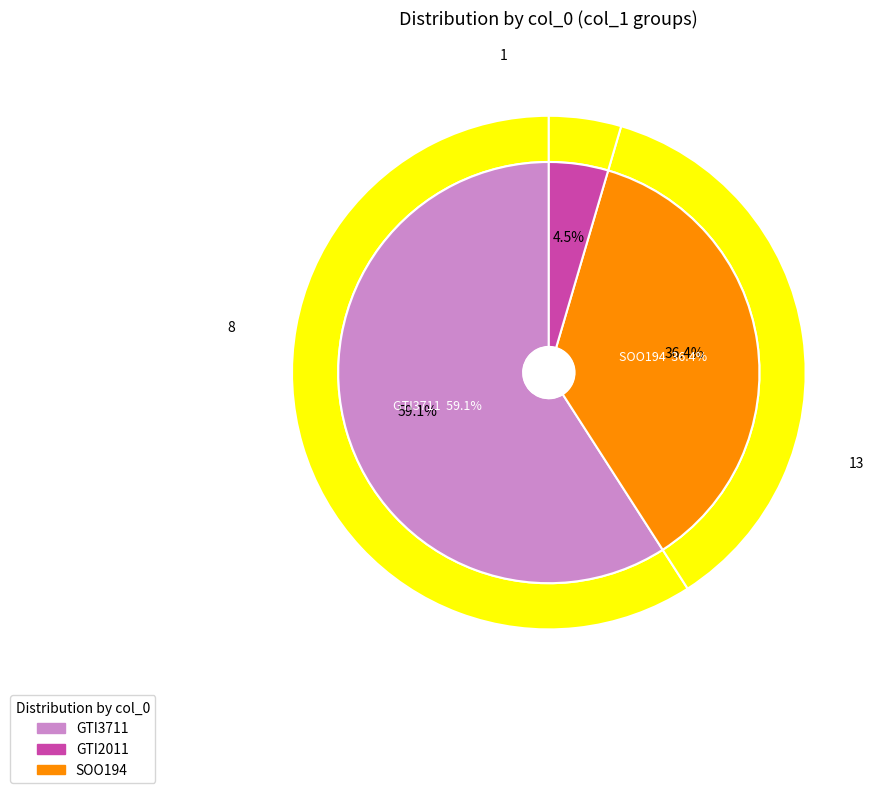

Rank the categories by value from highest to lowest.

GTI3711, SOO194, GTI2011